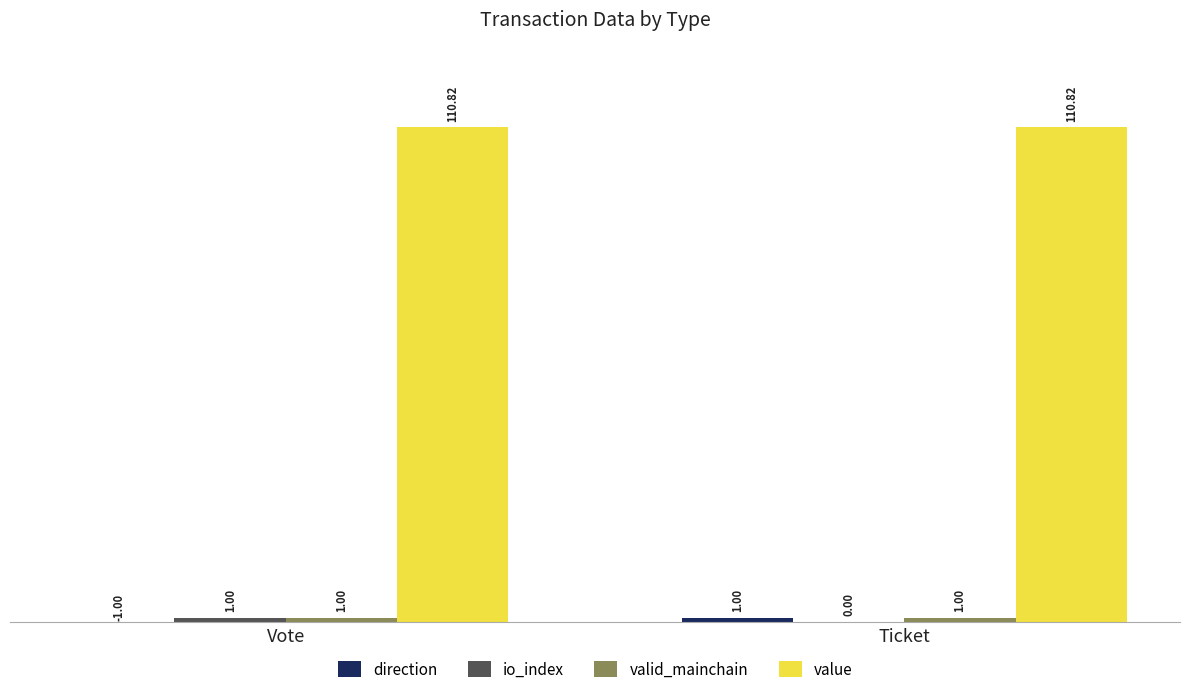

What is the total value across all series at Vote?

111.8